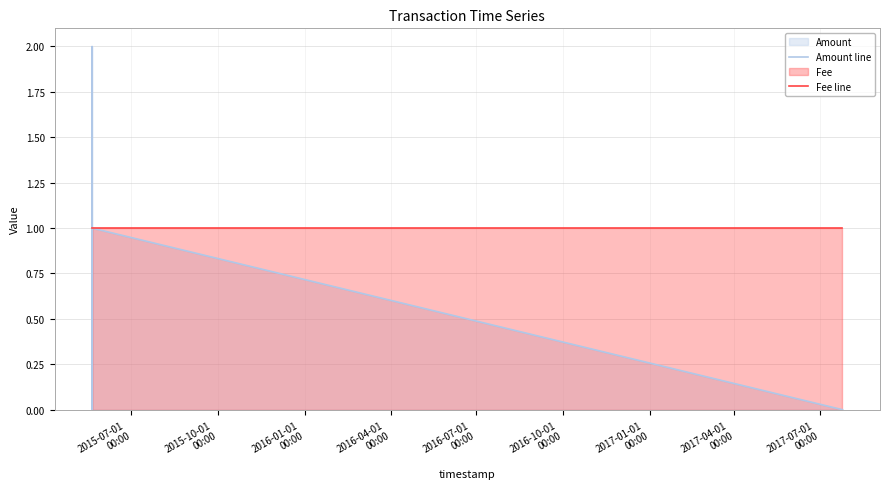

Reading left to right, list all the values displayed in this chart.

Amount line: 1	2	0	1	0
Fee line: 1	1	1	1	1